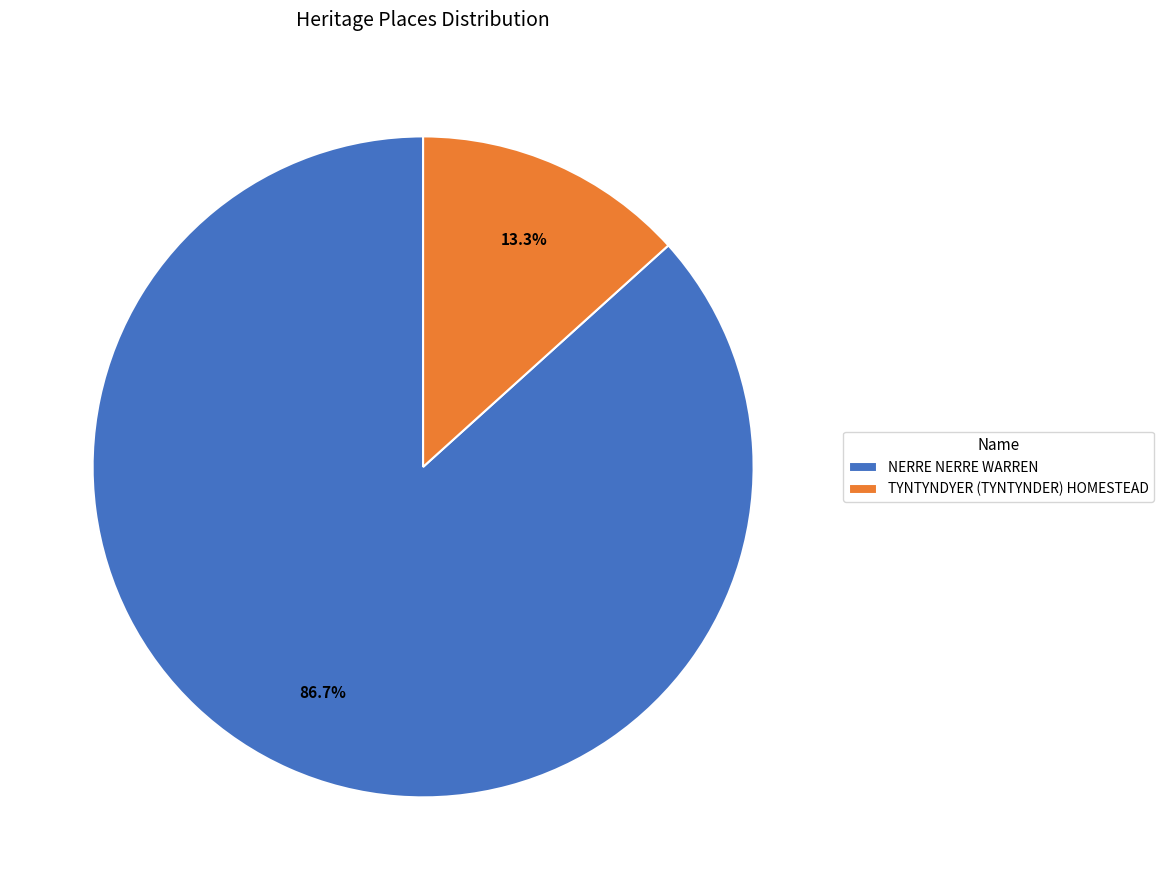

How many slices are in this pie chart?

2